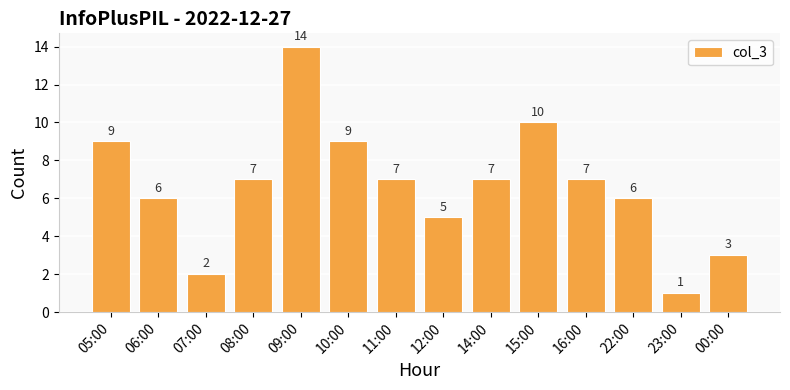

What is the greatest value displayed?

14